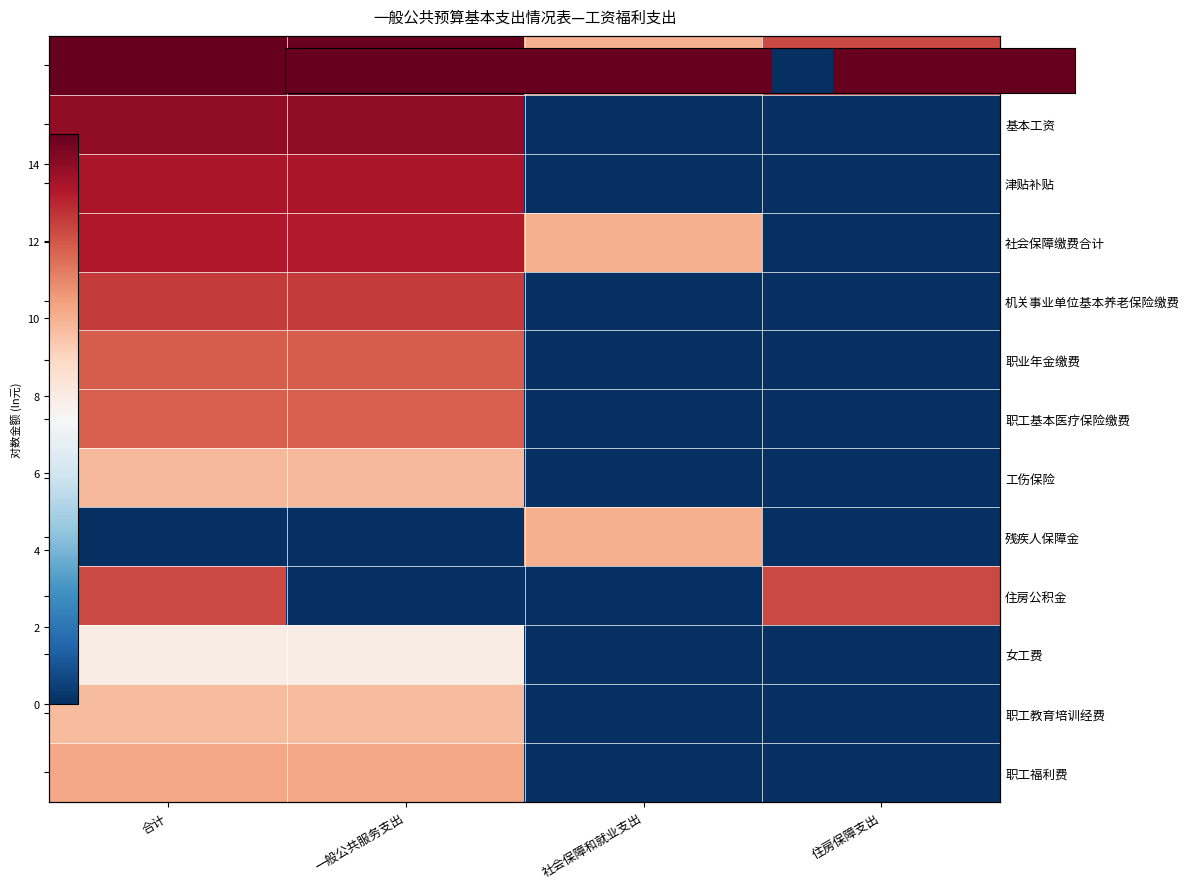

Reading right to left, transcribe all the data shown in this chart.

合计: 0.0	0.0	13.4	13.4
基本工资: 0.0	0.0	13.9	13.9
津贴补贴: 0.0	0.0	9.8	9.8
社会保障缴费合计: 0.0	0.0	8.0	8.0
机关事业单位基本养老保险缴费: 0.0	0.0	12.6	12.6
职业年金缴费: 0.0	0.0	11.9	11.9
职工基本医疗保险缴费: 0.0	0.0	11.8	11.8
工伤保险: 0.0	0.0	10.2	10.2
残疾人保障金: 0.0	10.0	0.0	0.0
住房公积金: 12.3	0.0	0.0	12.3
女工费: 0.0	0.0	9.7	9.7